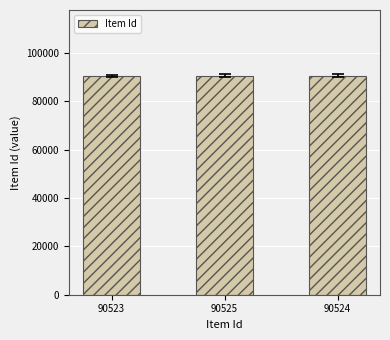

Are the bars horizontal?

No